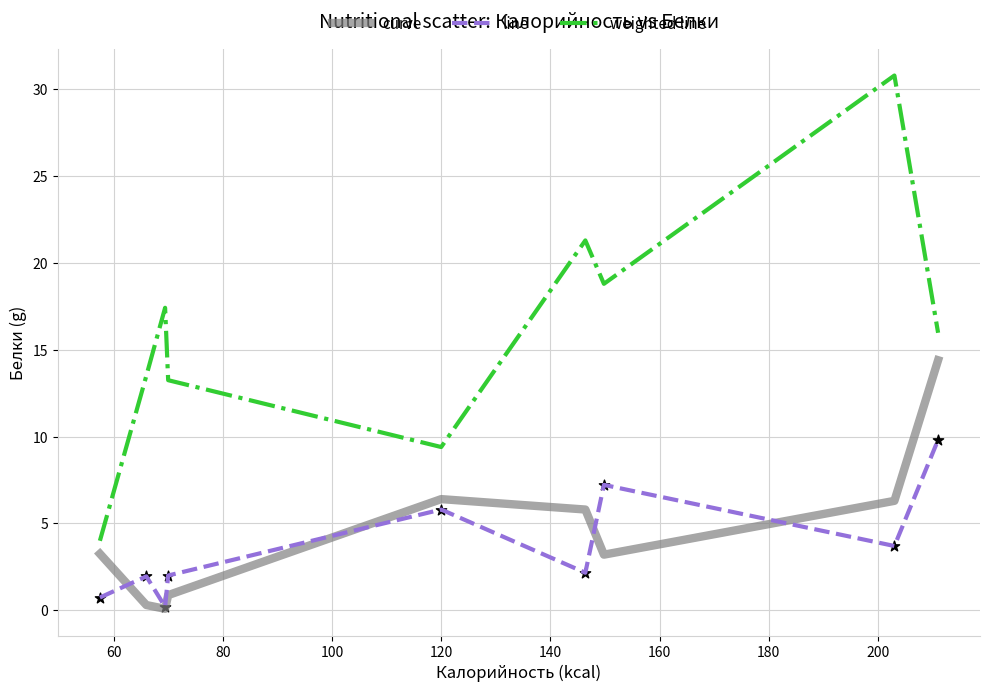

Which series has the largest total across all categories?

weighted line